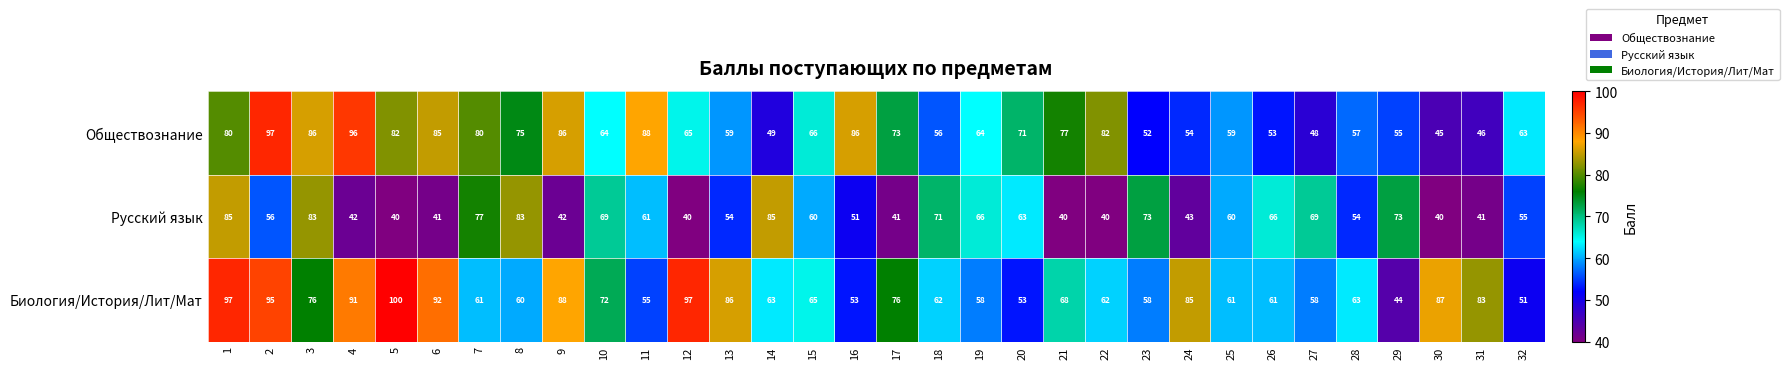

What is the maximum value shown in the chart?

100